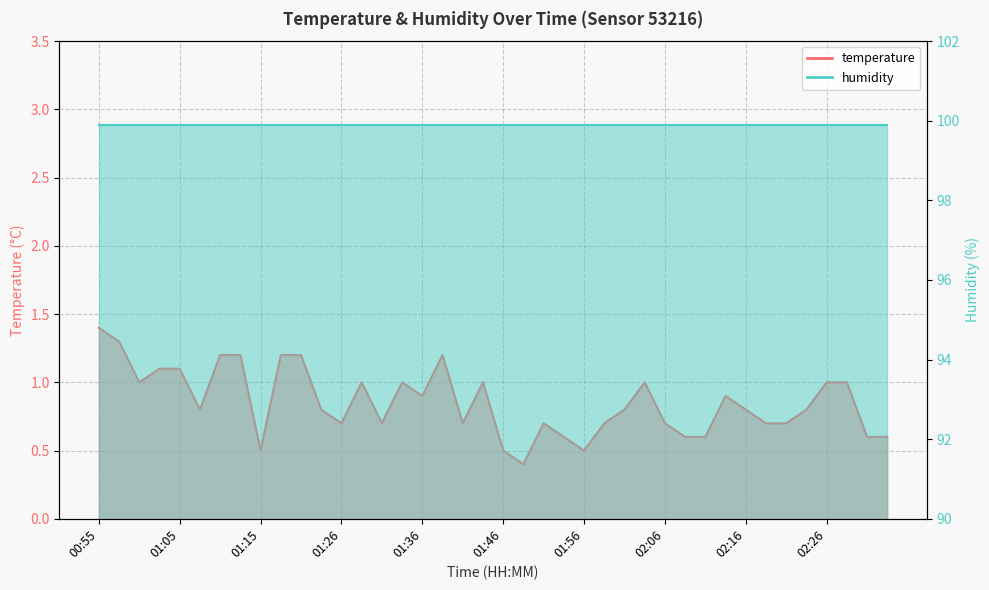

What is the greatest value displayed?

1.4